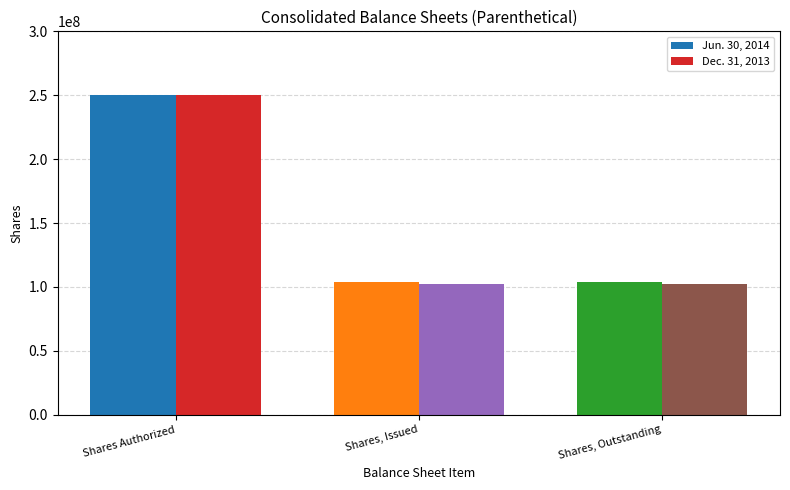

The value of Jun. 30, 2014 at Shares, Issued is 103865800. True or false?

True